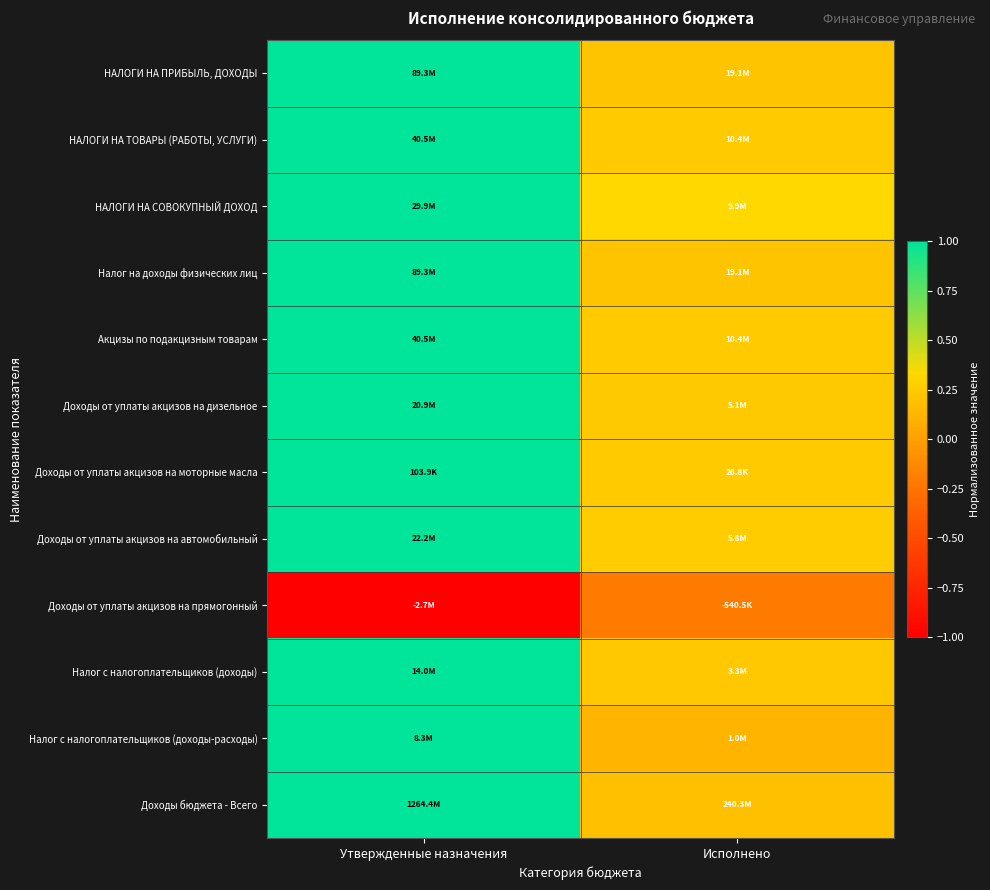

What is the greatest value displayed?

1.0